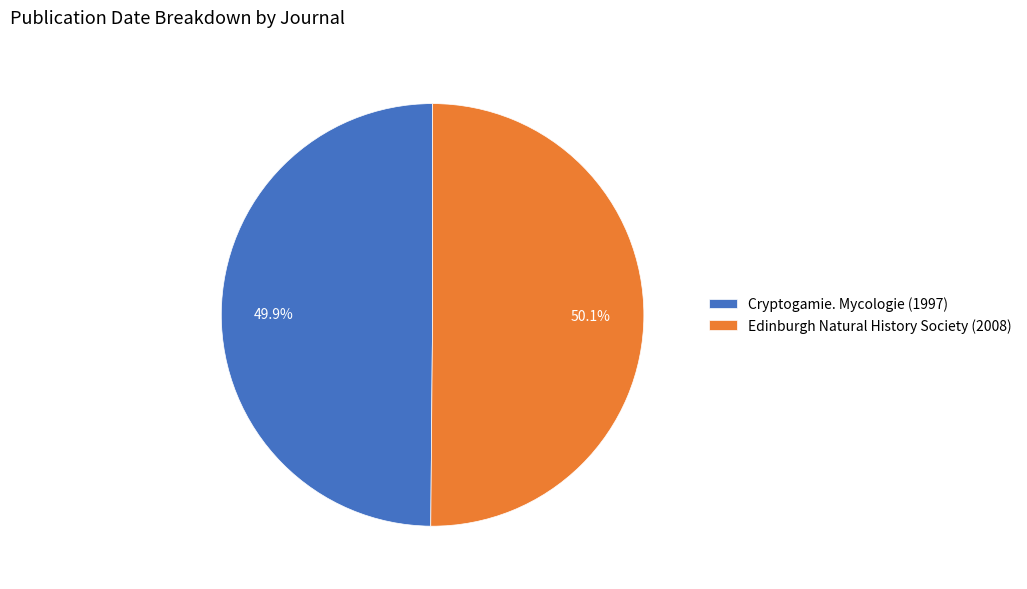

What percentage is the Edinburgh Natural History Society (2008) slice, to the nearest percent?

50%